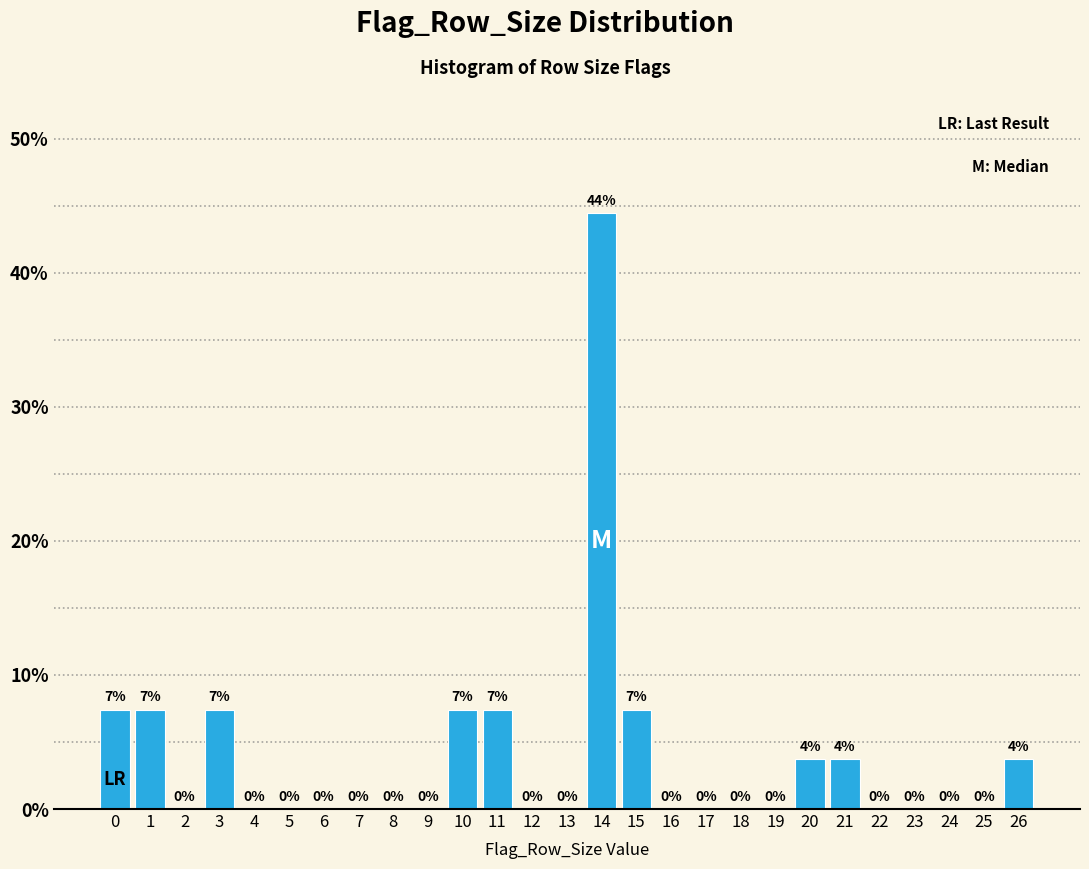

Which range on the x-axis has the tallest bar?

13.5 to 14.5